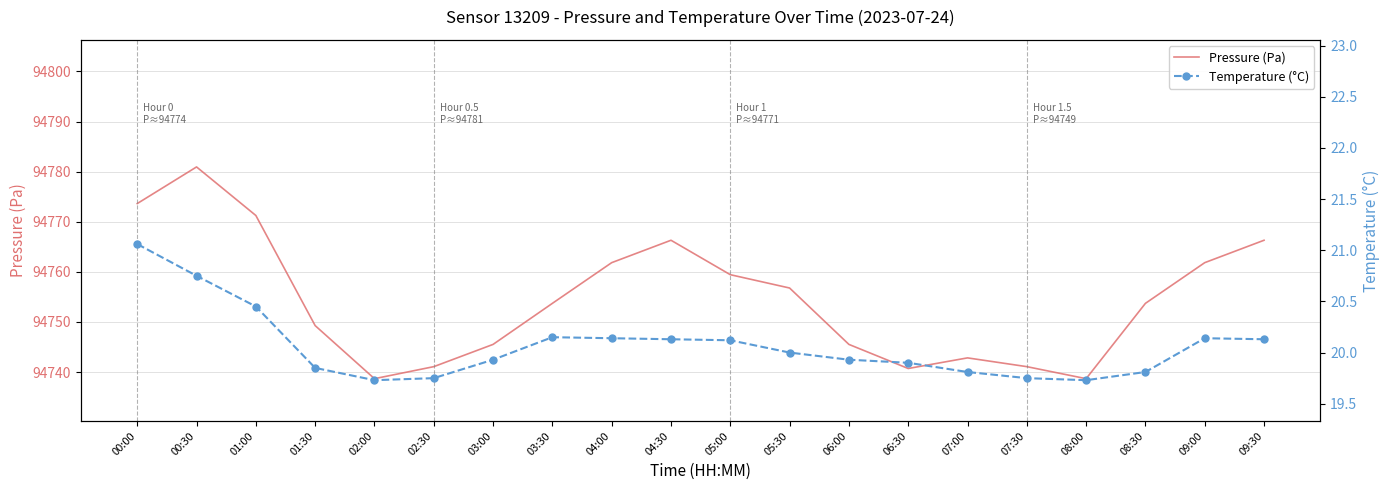

List the series in order of their overall mean, lowest first.

Temperature (°C), Pressure (Pa)